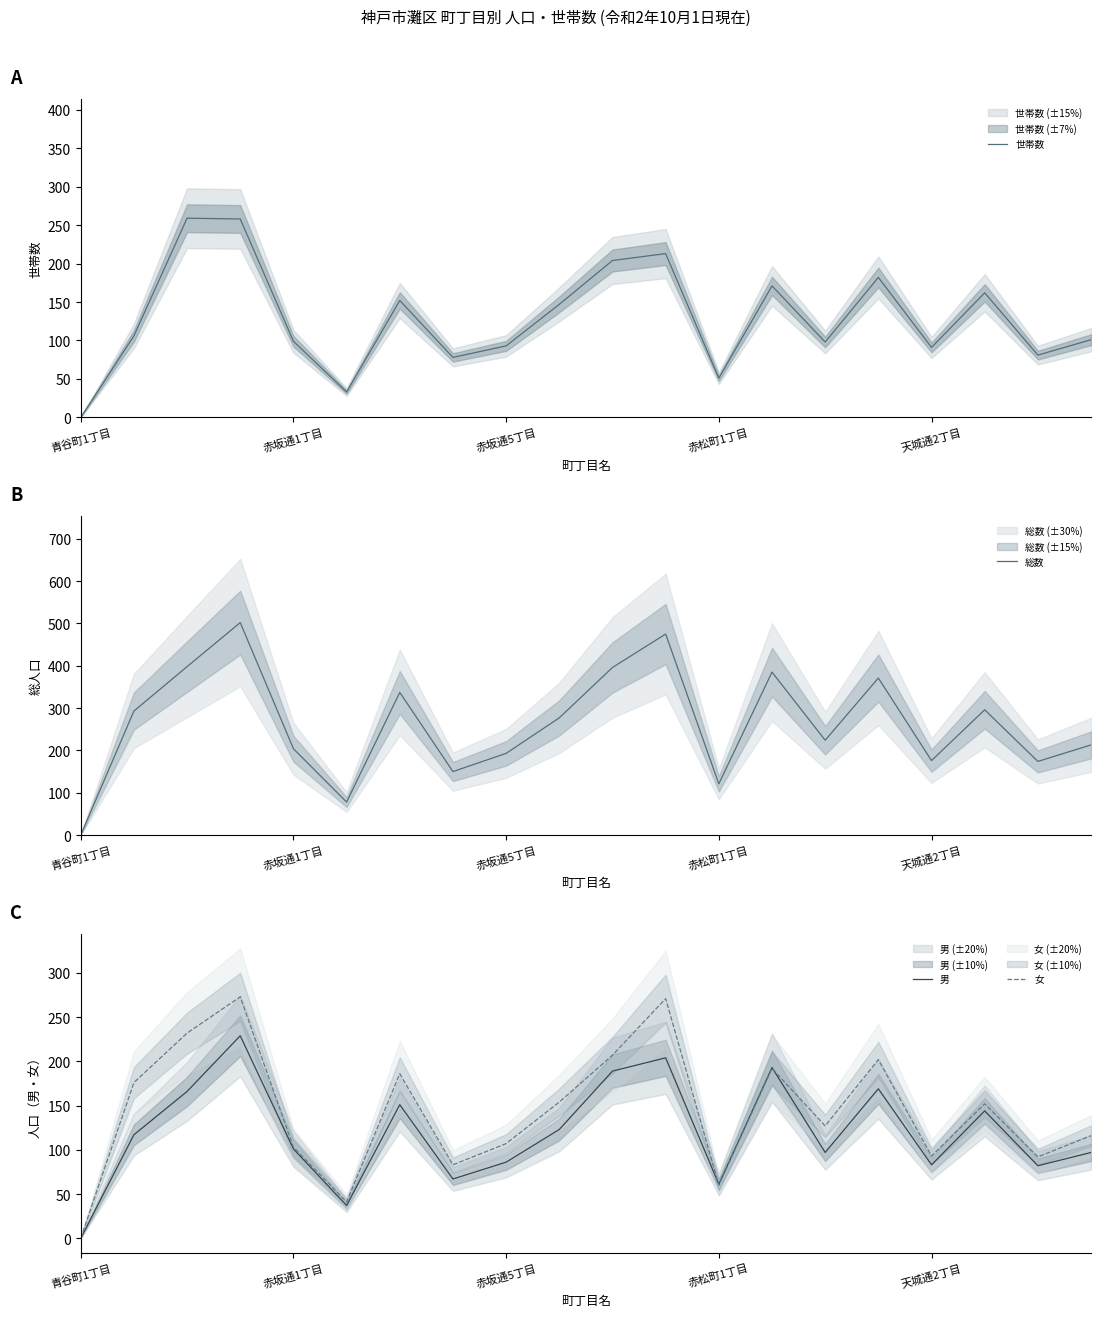

Is it true that 男 equals 27 at 赤坂通1丁目?

False